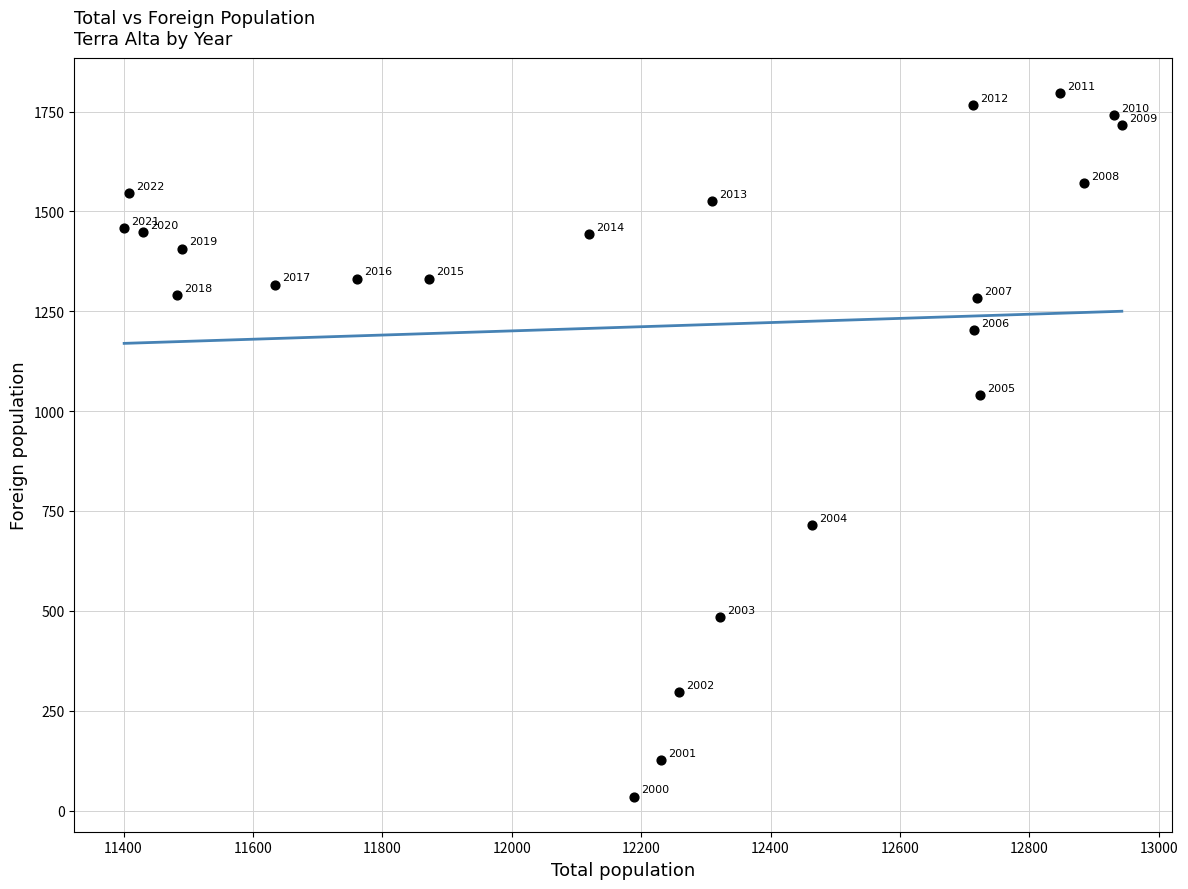

What Y value in the scatter plot is closest to 916?

1041